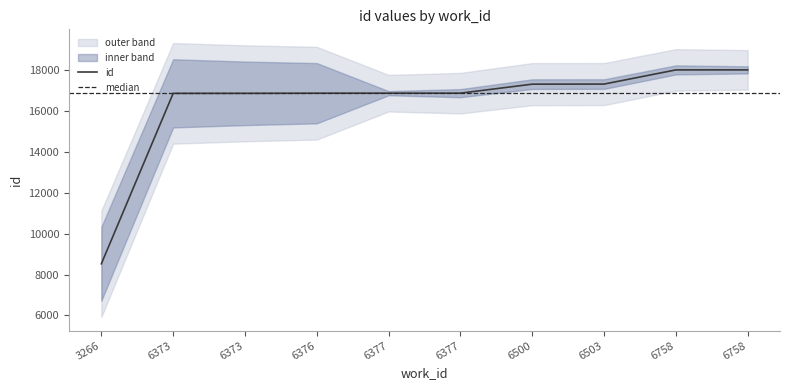

Which label corresponds to the largest value in the chart?

6758